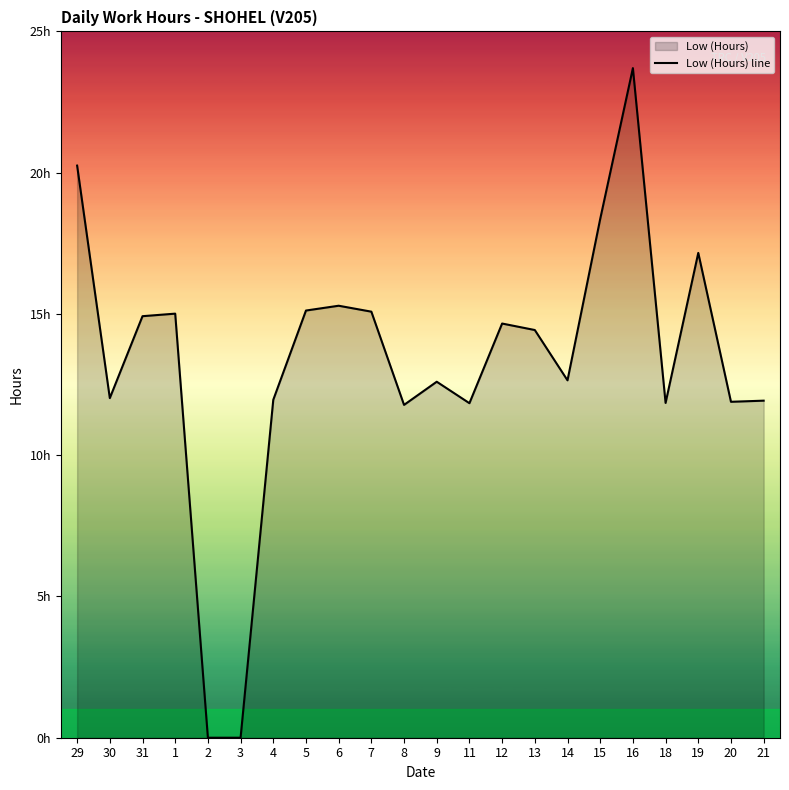

True or false: there are more than 1 points higher than both neighbors.

True